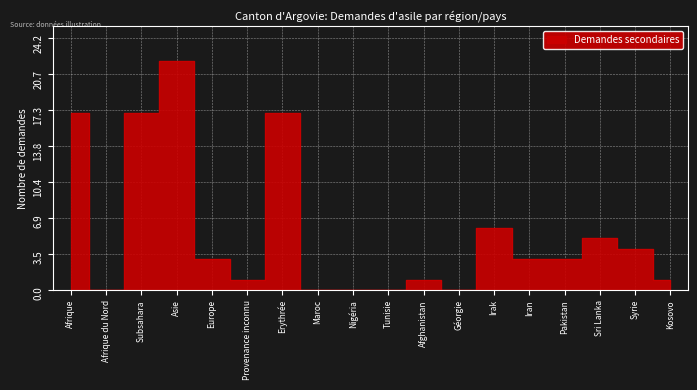

How many interior local valleys does the Demandes secondaires series have?

3